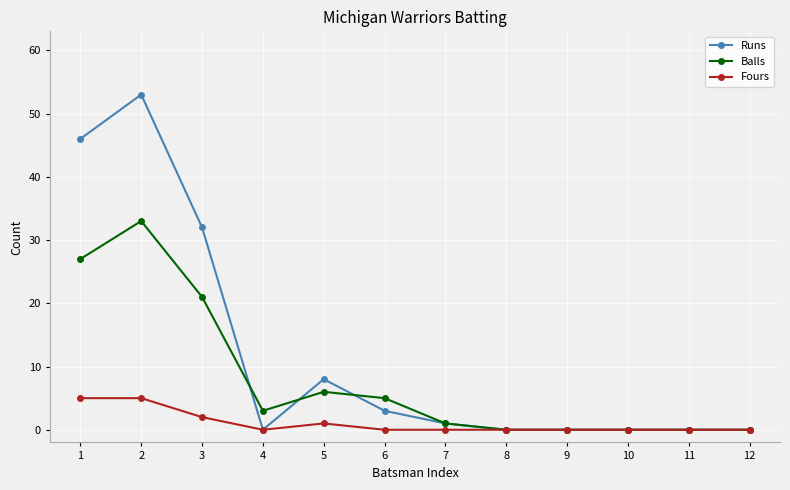

How many data points in Balls are less than 3?

6